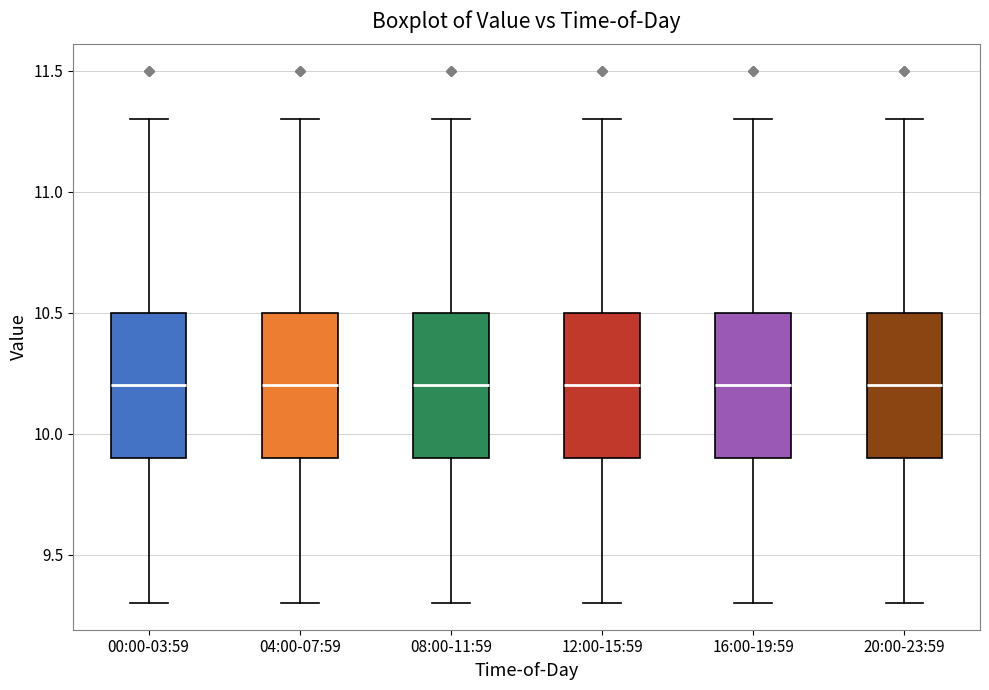

Where does the upper whisker of the box for 12:00-15:59 end on the y-axis? The values are not printed on the chart, so give them approximately, as read against the axis.

11.3